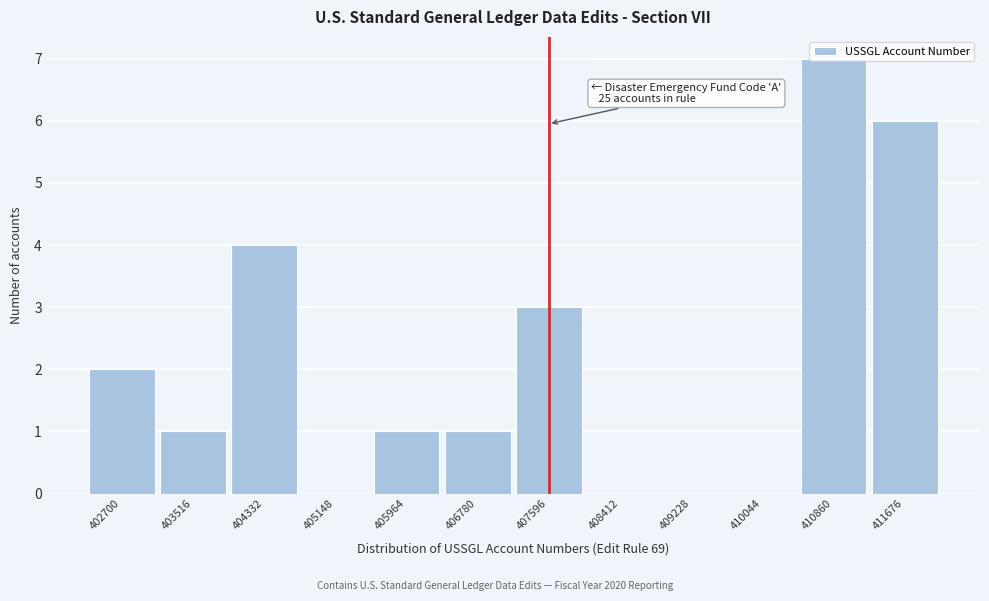

True or false: the data shows 1 at 403516.

True